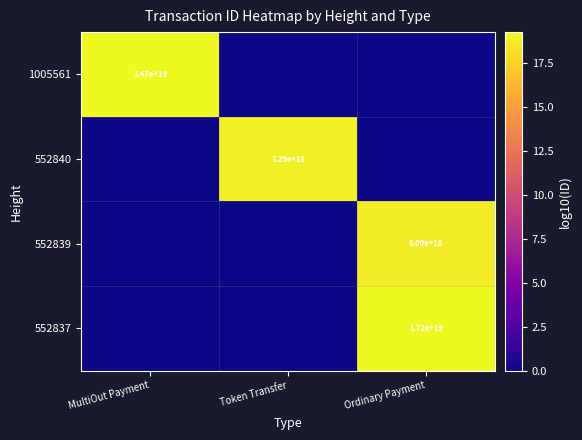

True or false: 552839 has a value of 2068224261478321920 at Ordinary Payment.

False